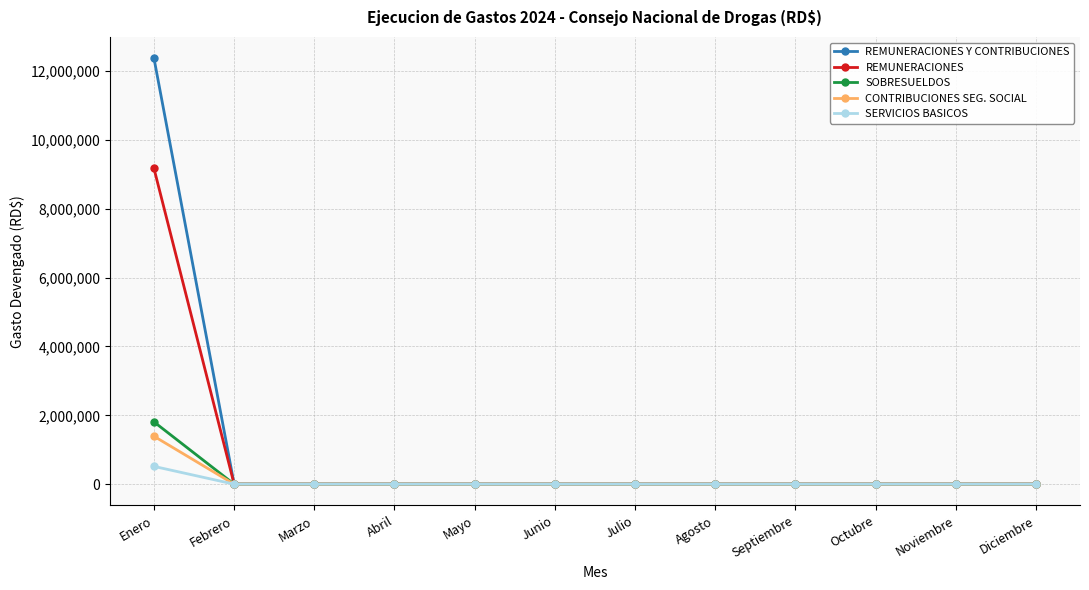

What is the label of the 11th point from the left?

Noviembre